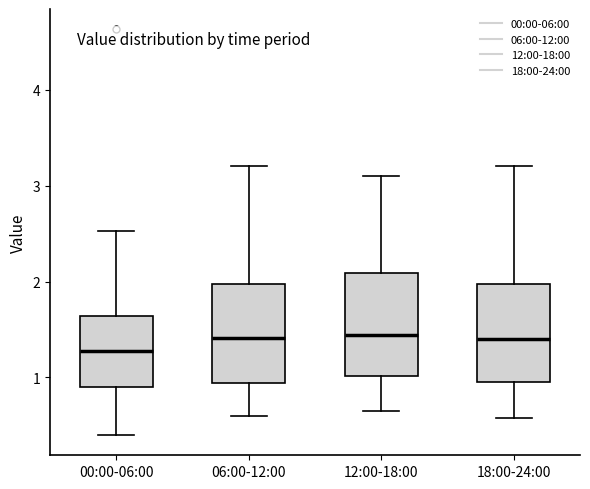

Reading left to right, read every box against the y-axis: the position of its median line, the range the box covers, and the ends of its whiskers. The values are not printed on the chart, so give them approximately, as read against the axis.

00:00-06:00: median 1.3, box 0.9 to 1.6, whiskers 0.4 to 2.5
06:00-12:00: median 1.4, box 0.9 to 2.0, whiskers 0.6 to 3.2
12:00-18:00: median 1.4, box 1.0 to 2.1, whiskers 0.7 to 3.1
18:00-24:00: median 1.4, box 1.0 to 2.0, whiskers 0.6 to 3.2